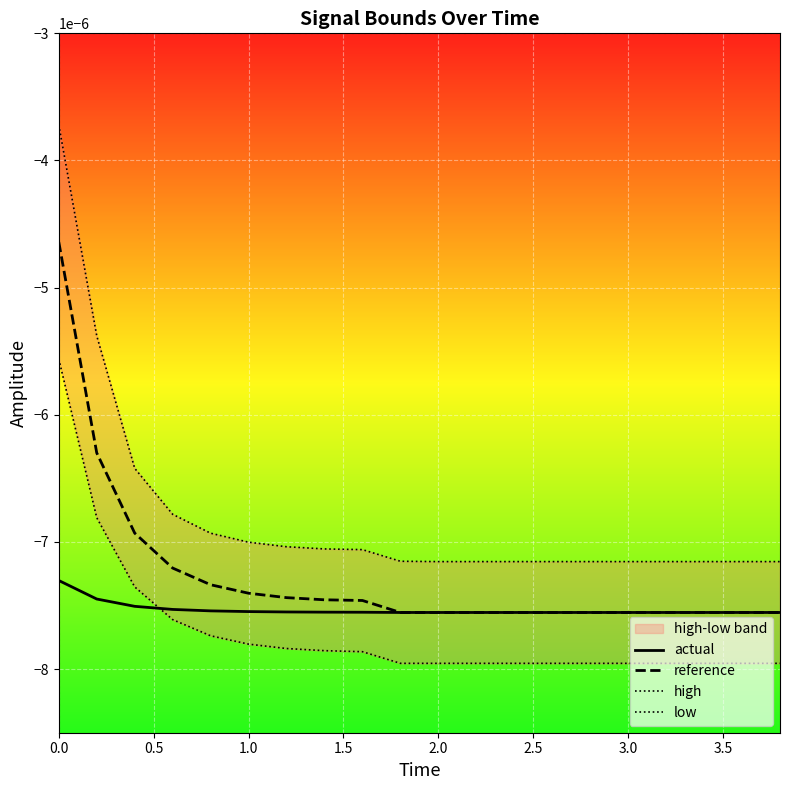

What are all the series names shown in the legend?

actual, reference, high, low